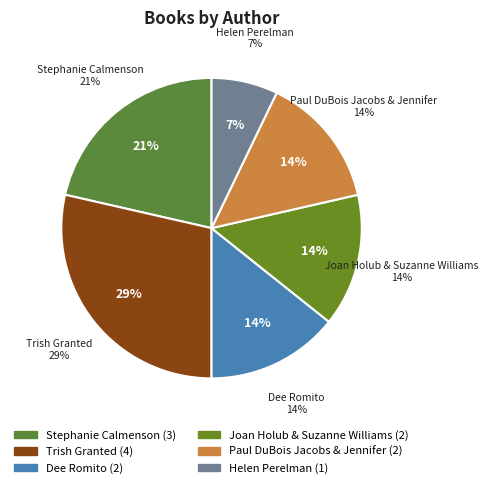

Which has a higher value, Paul DuBois Jacobs & Jennifer or Dee Romito?

Paul DuBois Jacobs & Jennifer